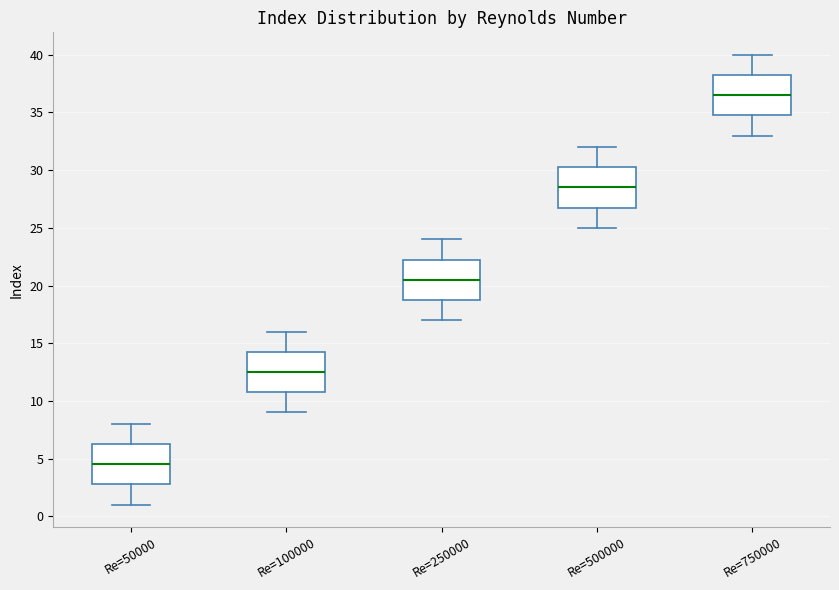

Reading left to right, read every box against the y-axis: the position of its median line, the range the box covers, and the ends of its whiskers. The values are not printed on the chart, so give them approximately, as read against the axis.

Re=50000: median 4.5, box 3.0 to 6.5, whiskers 1.0 to 8.0
Re=100000: median 12.5, box 11.0 to 14.5, whiskers 9.0 to 16.0
Re=250000: median 20.5, box 19.0 to 22.5, whiskers 17.0 to 24.0
Re=500000: median 28.5, box 27.0 to 30.5, whiskers 25.0 to 32.0
Re=750000: median 36.5, box 35.0 to 38.5, whiskers 33.0 to 40.0